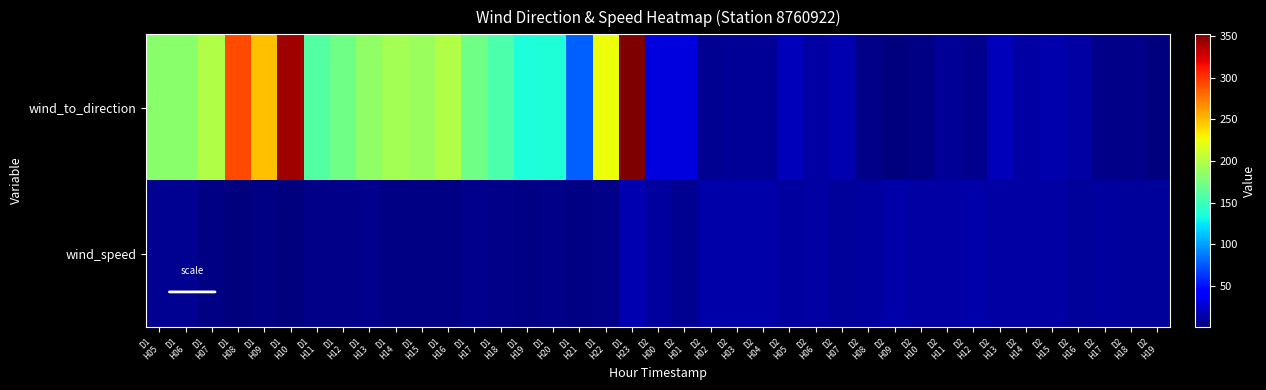

At how many categories does at least one series exceed 298?

2